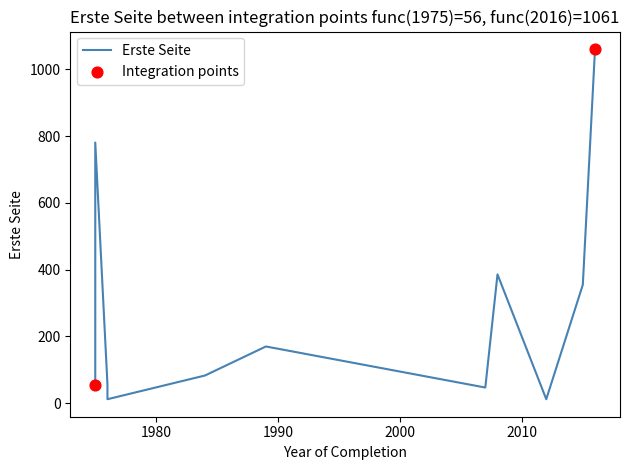

What is the ratio of the value at 1989 to the value at 1976?

14.2